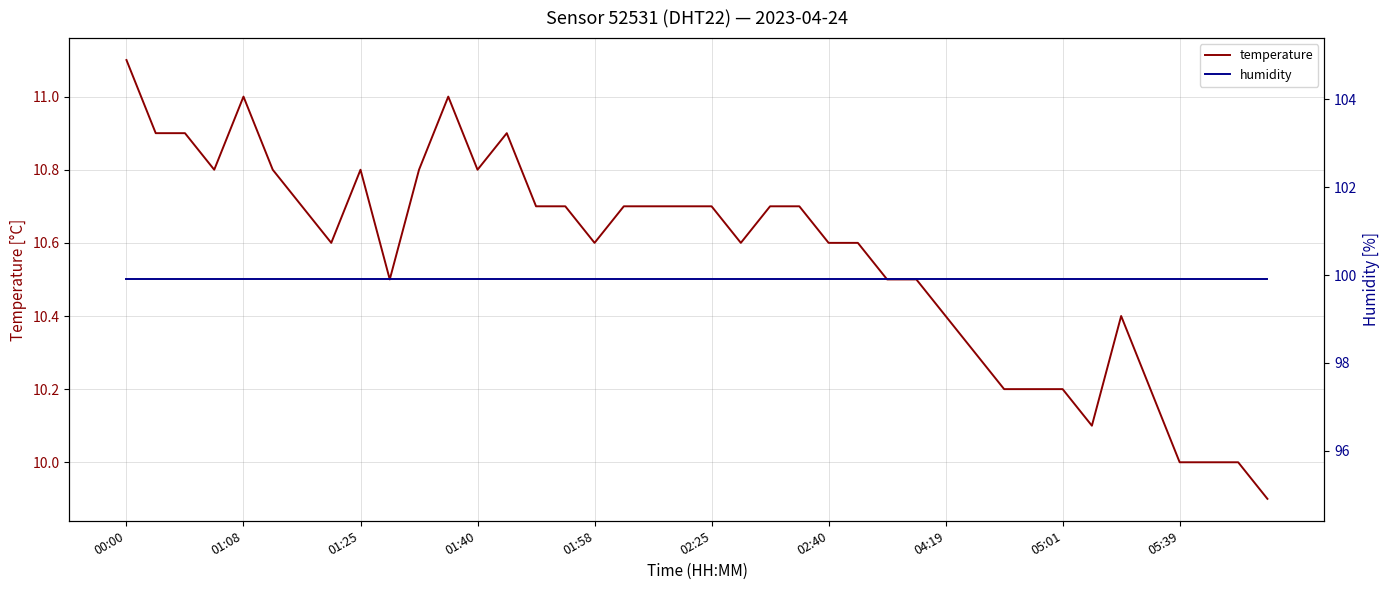

What position from the left is 01:25?

9